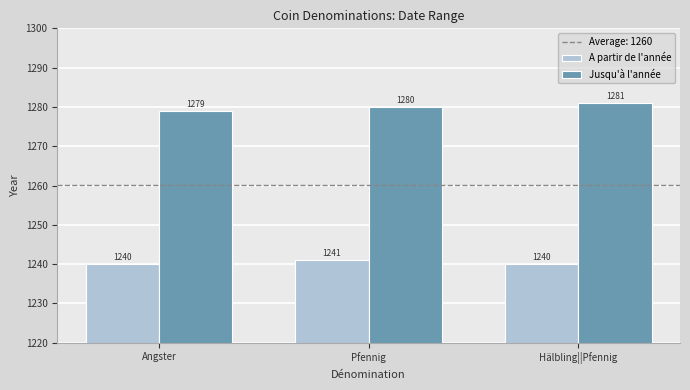

Which series has the widest spread of values?

Jusqu'à l'année